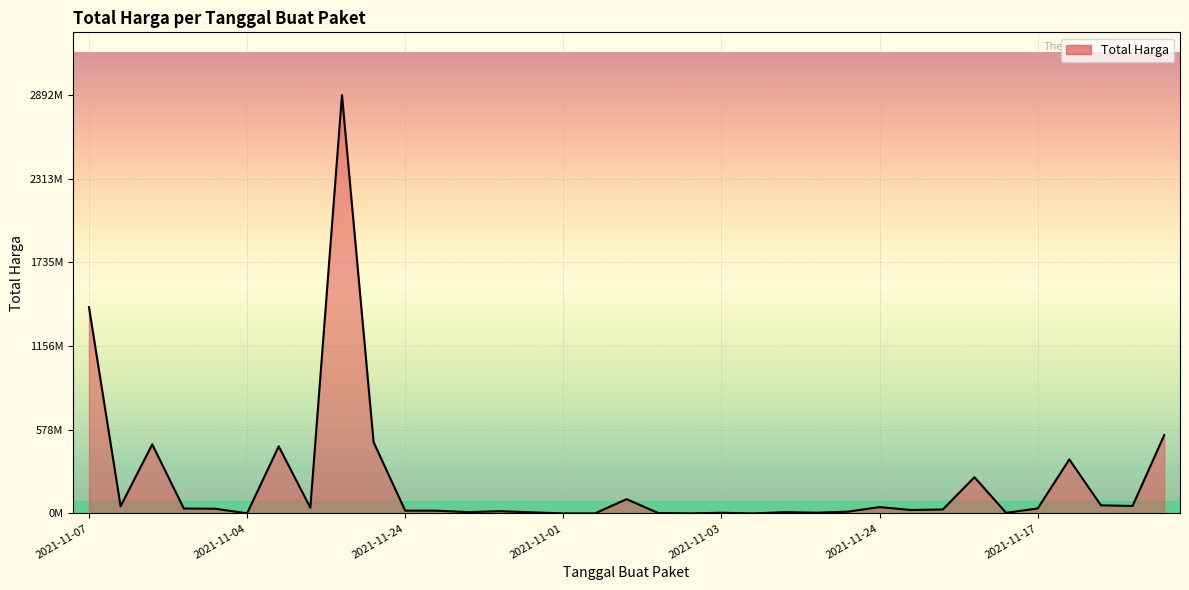

Reading right to left, transcribe all the data shown in this chart.

541071000	51601000	56152800	373404000	34292000	4350000	250350000	27412000	23653000	43859200	12453900	5129000	8742500	182000	4672200	265000	2772000	98772570	78000	333600	7401240	15513960	9180000	18900000	19175000	493000000	2892122000	39440000	464002100	577875	32441200	34000000	477600000	49730040	1425867900